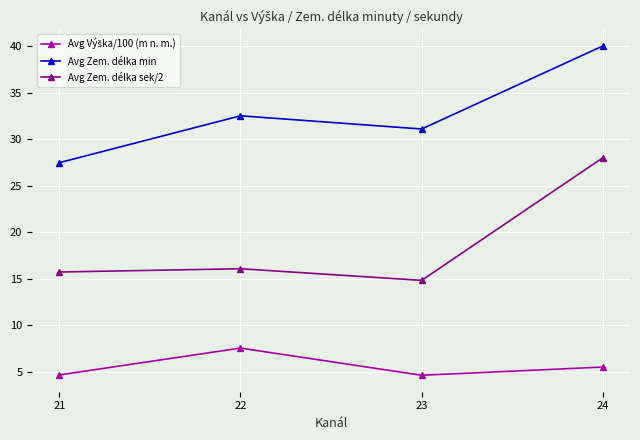

True or false: Avg Zem. délka sek/2 and Avg Zem. délka min cross at least once.

False